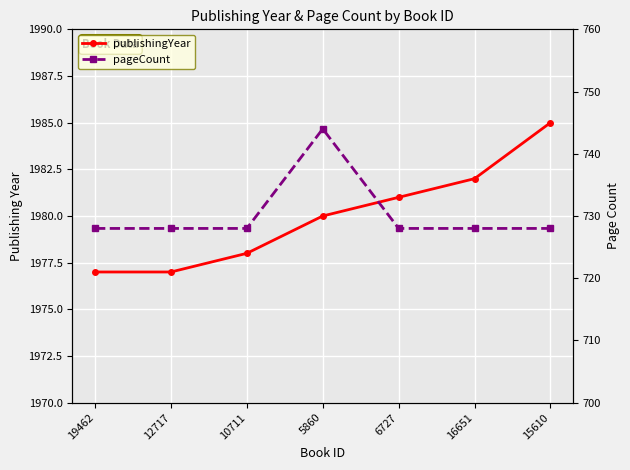

Reading right to left, extract all data points from this chart.

publishingYear: 1985	1982	1981	1980	1978	1977	1977
pageCount: 728	728	728	744	728	728	728